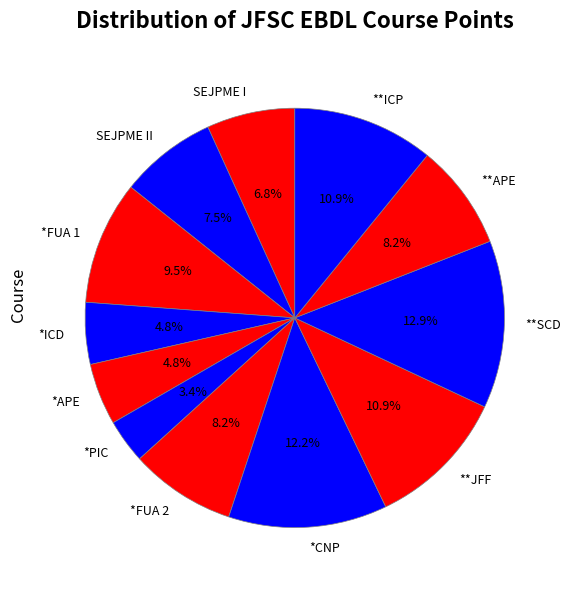

Between *CNP and **JFF, which is larger?

*CNP